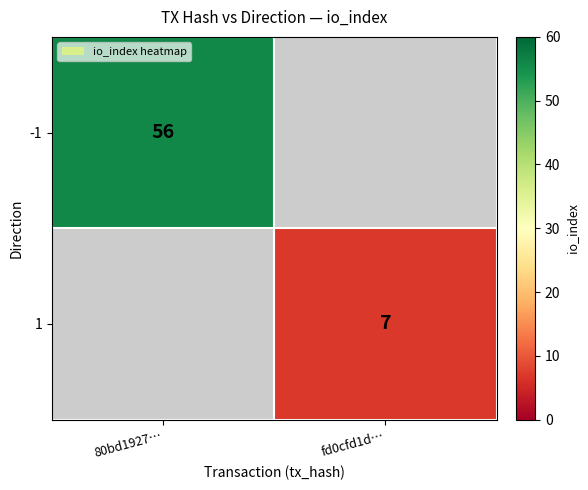

The 1 series shows 5 at fd0cfd1d…. True or false?

False